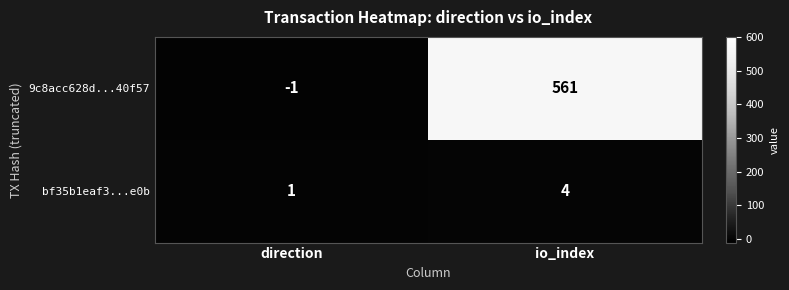

How many series are shown in this chart?

2